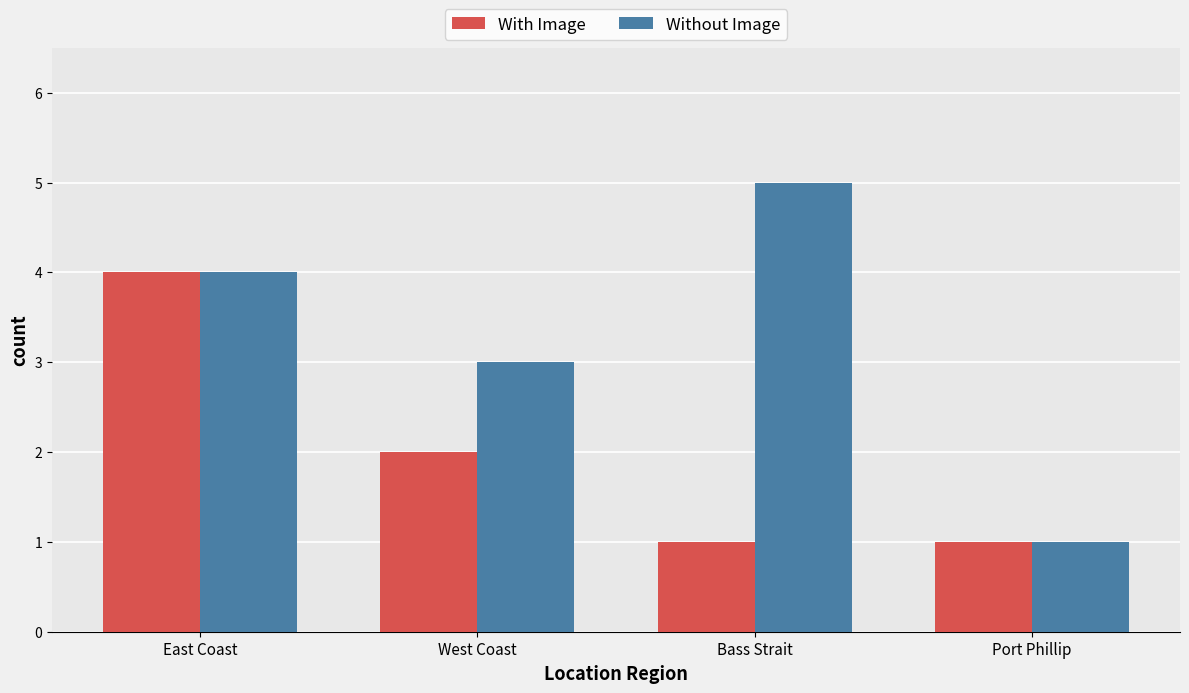

The value of Without Image at West Coast is 3. True or false?

True